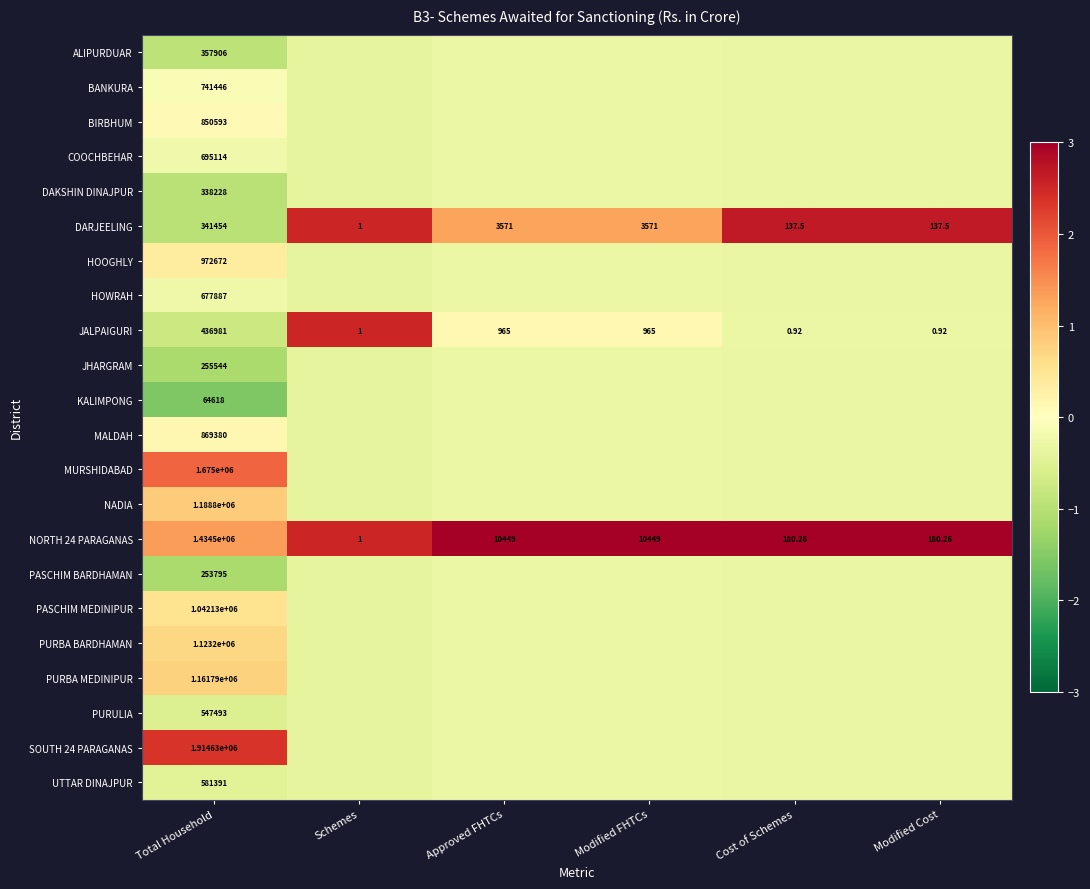

Which category has the highest value in the DARJEELING series?

Total Household